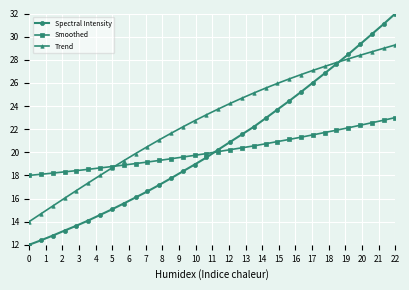

What is the average value of the Smoothed series?

20.2